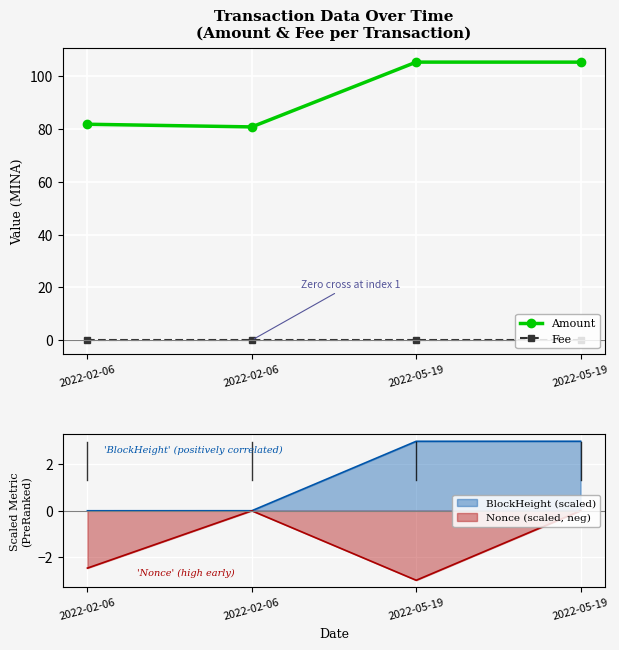

The Fee series shows 0.0 at 2022-05-19. True or false?

True